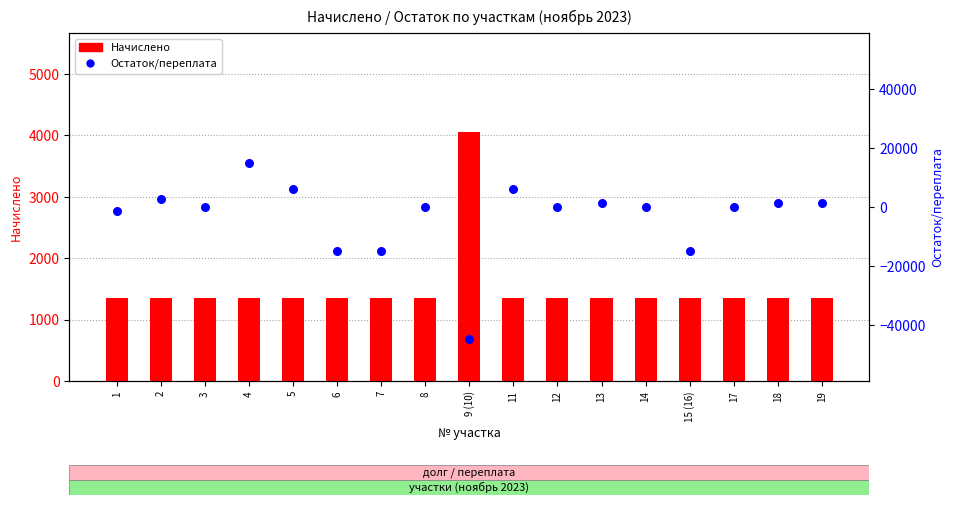

Which series reaches the minimum Y coordinate?

Остаток/переплата